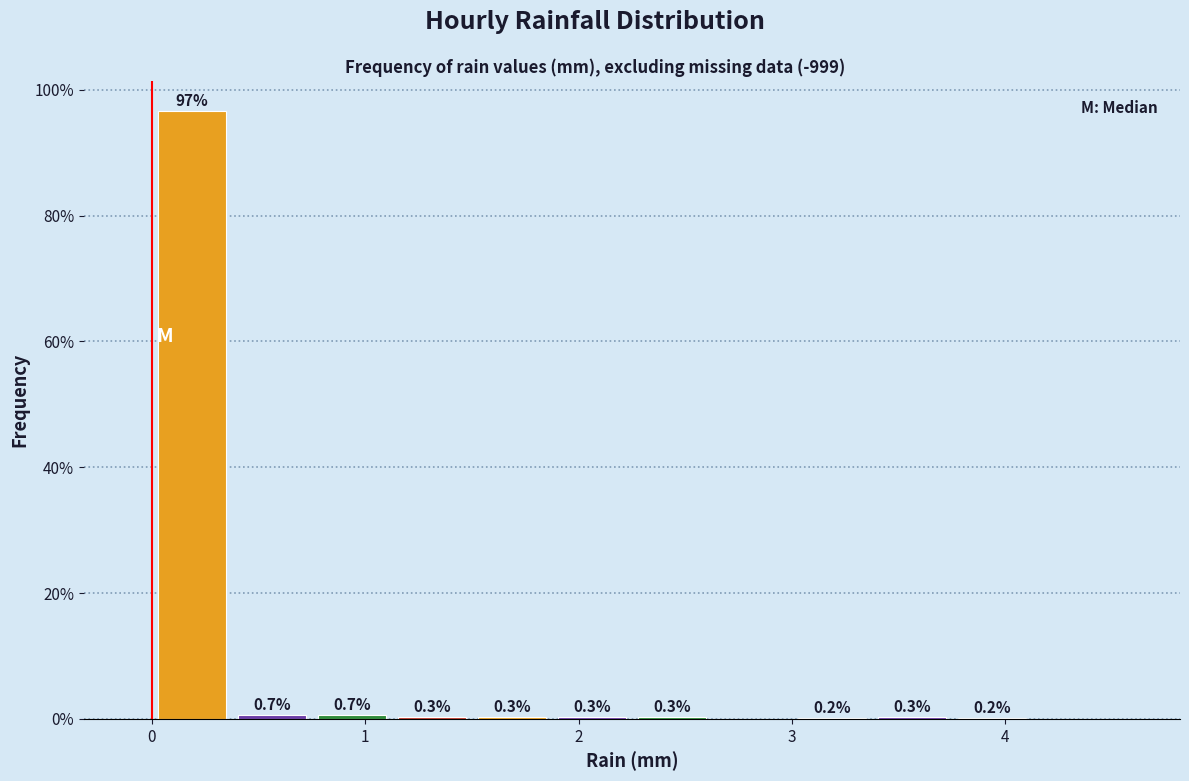

Read against the x-axis, roughly where is the centre of the tallest bar?

0.2